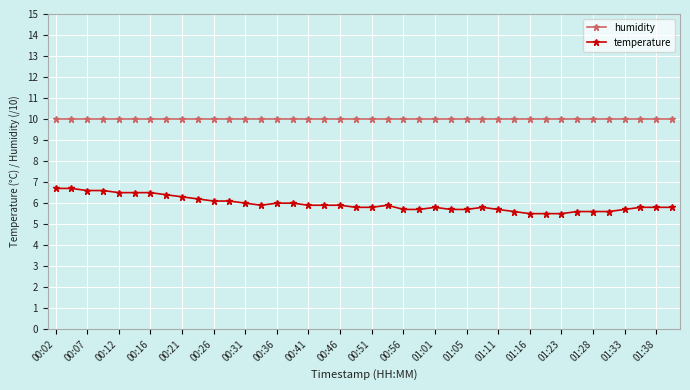

Which series has the largest range (max minus min)?

temperature